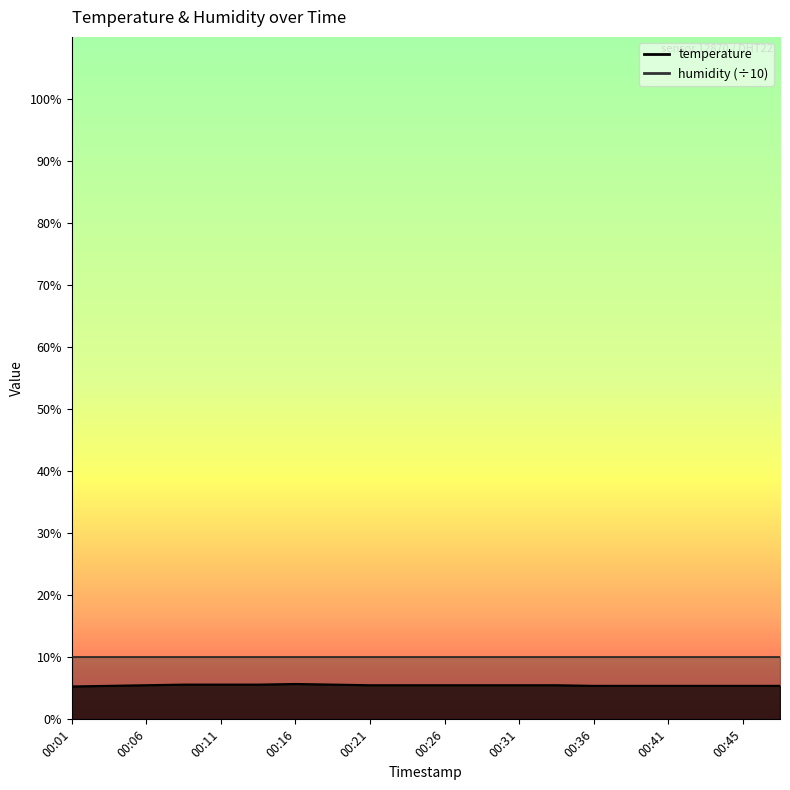

What is the value of the 9th point from the left?

5.5